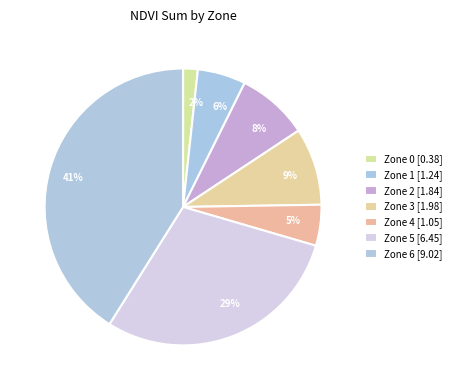

Does Zone 4 represent more than half of the total?

No